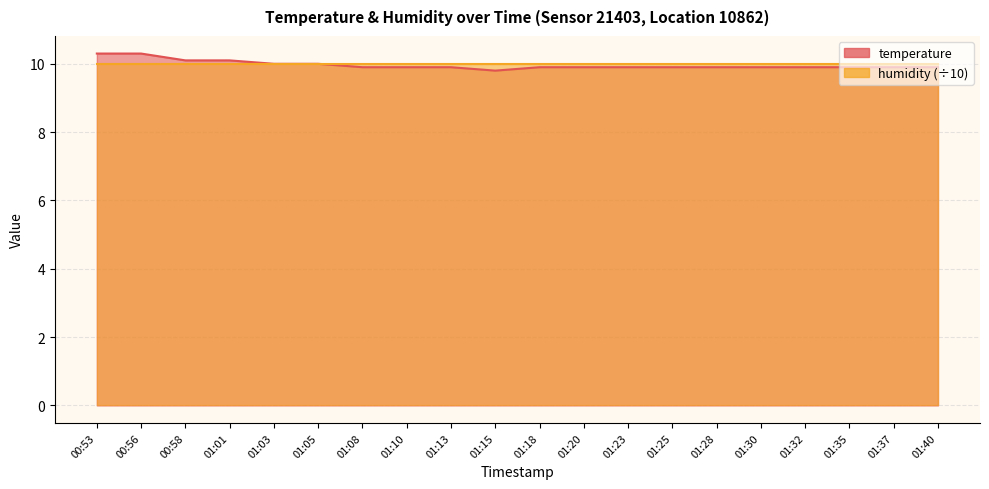

Rank the categories by value from lowest to highest.

01:15, 01:08, 01:10, 01:13, 01:18, 01:20, 01:23, 01:25, 01:28, 01:30, 01:32, 01:35, 01:37, 01:40, 01:03, 01:05, 00:58, 01:01, 00:53, 00:56